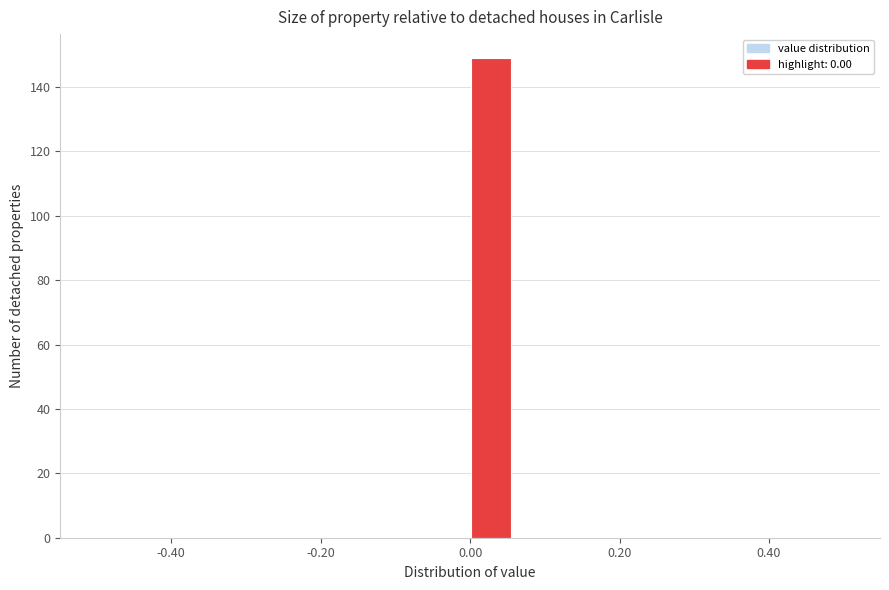

Around what value on the x-axis is the tallest bar? Give the approximate position of its centre, as read against the axis.

0.02